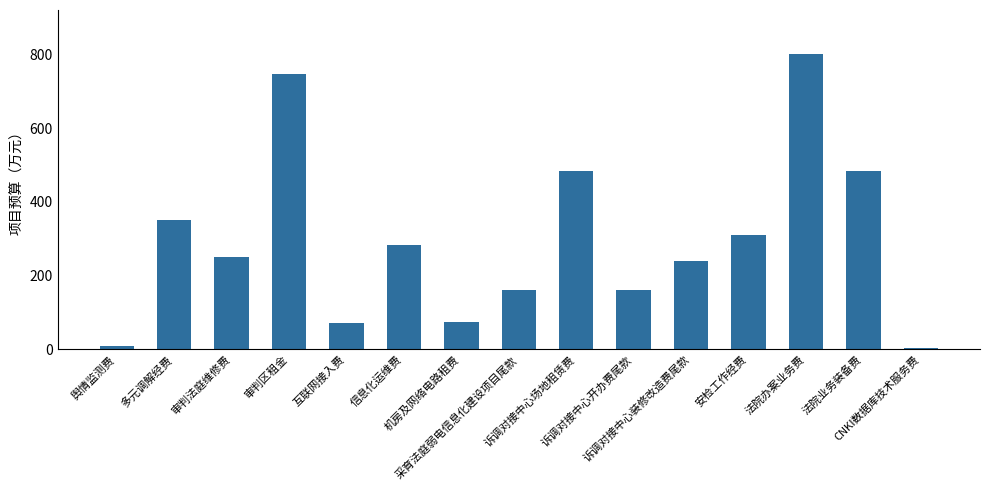

What is the greatest value displayed?

800.0